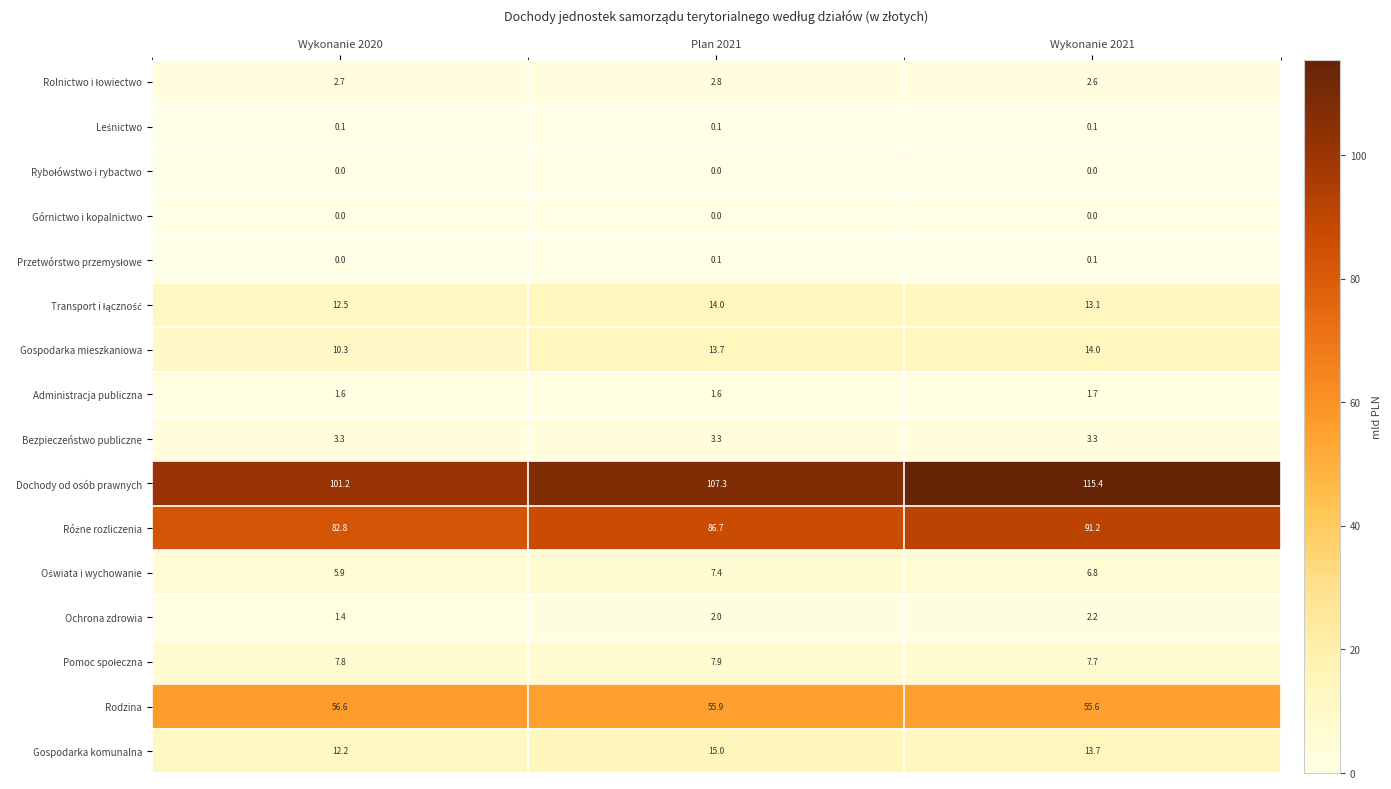

Rank the categories by Dochody od osób prawnych value from lowest to highest.

Wykonanie 2020, Plan 2021, Wykonanie 2021